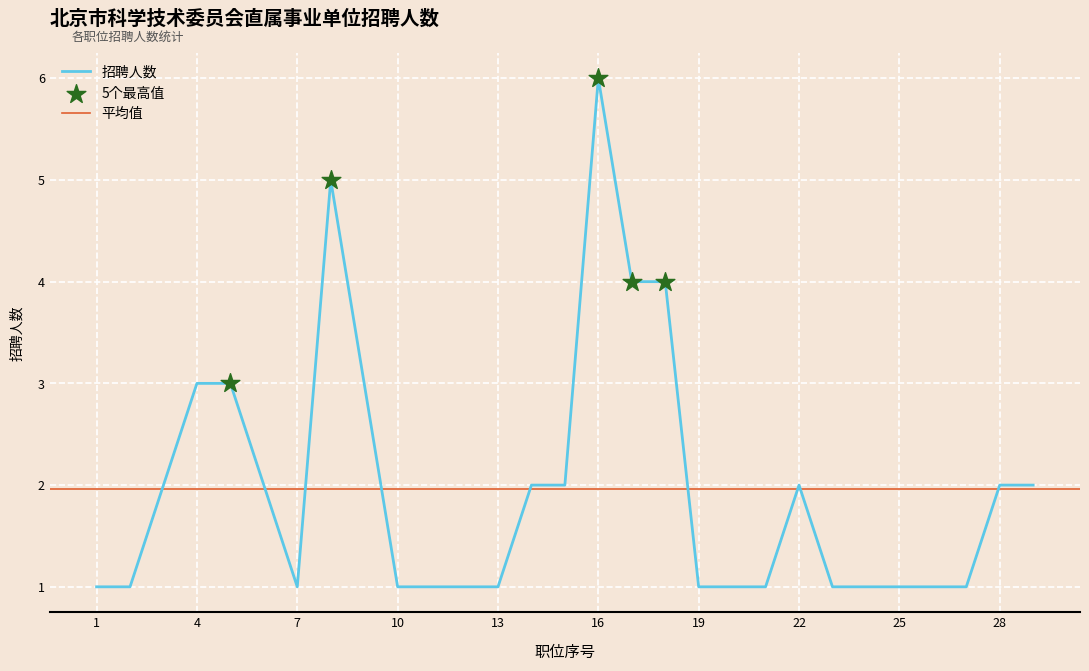

What is the change in value from 7 to 9?

+2